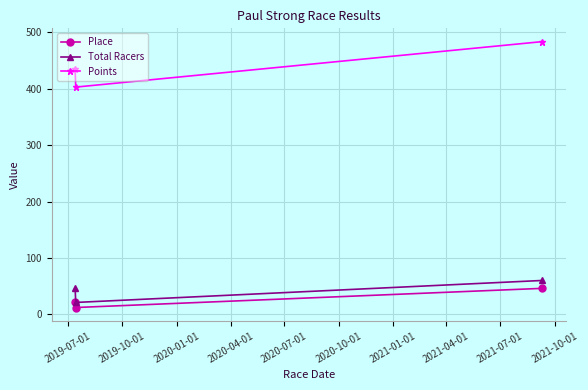

What is the highest value of the Place series?

46.0